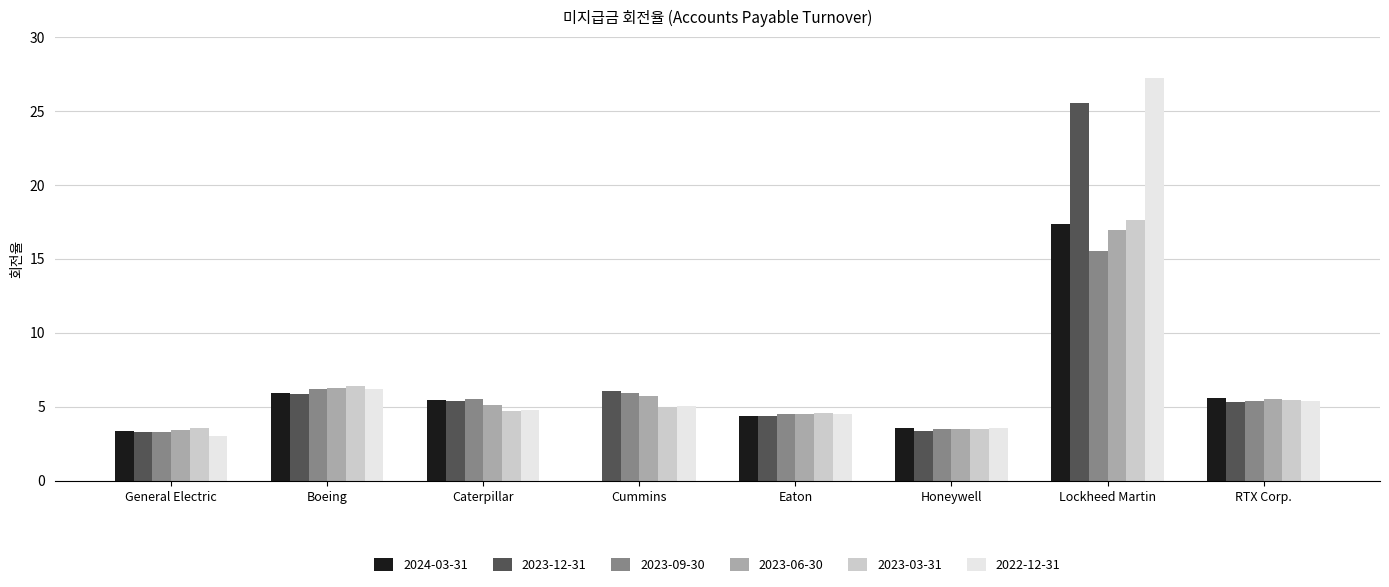

Which category has the highest value in the 2023-12-31 series?

Lockheed Martin